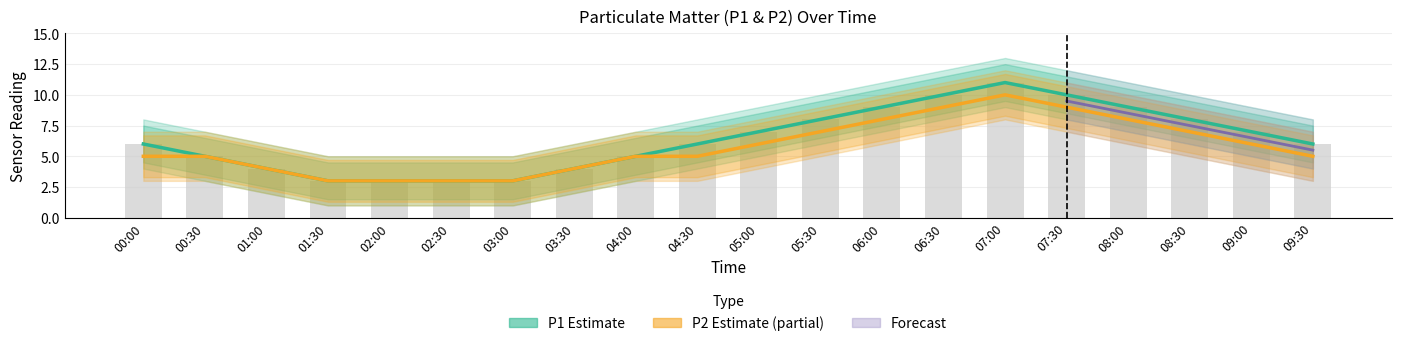

Which category has the highest value in the P2 series?

07:00